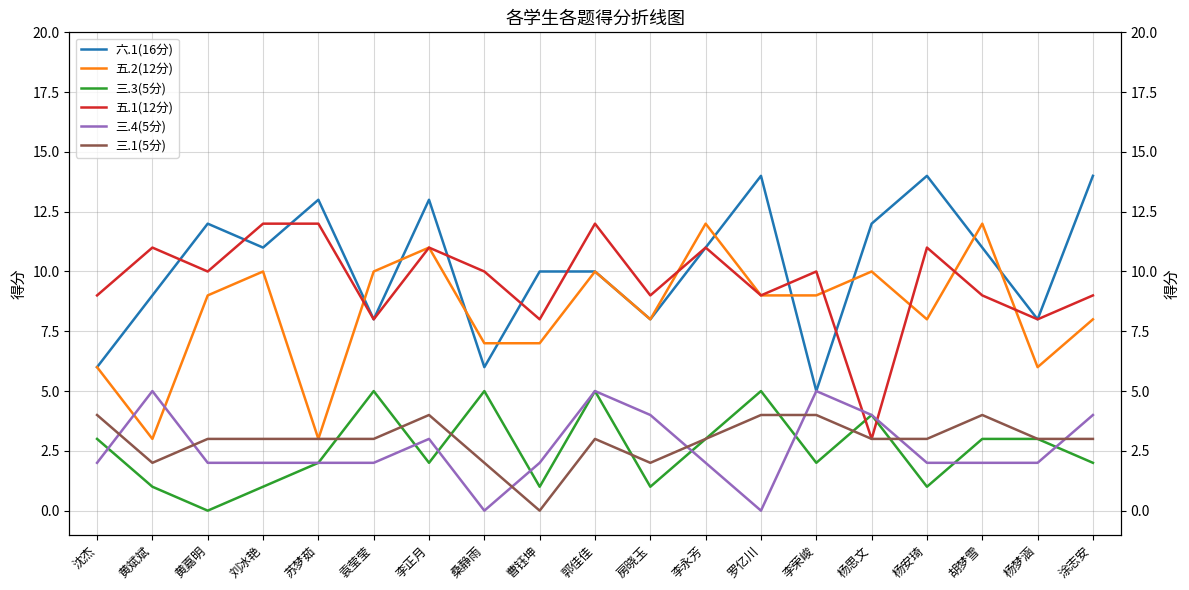

How many lines are shown in the chart?

6